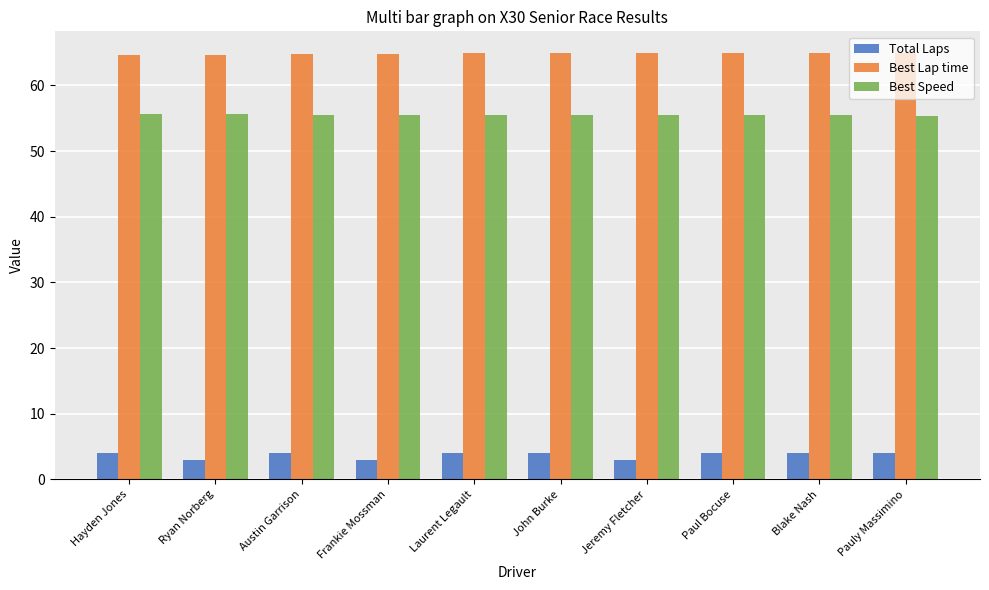

What are all the series names shown in the legend?

Total Laps, Best Lap time, Best Speed